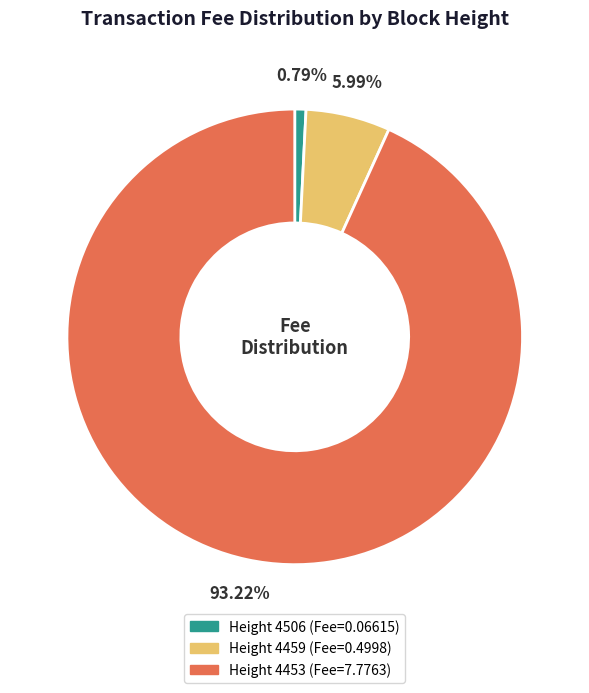

How many slices are in this pie chart?

3